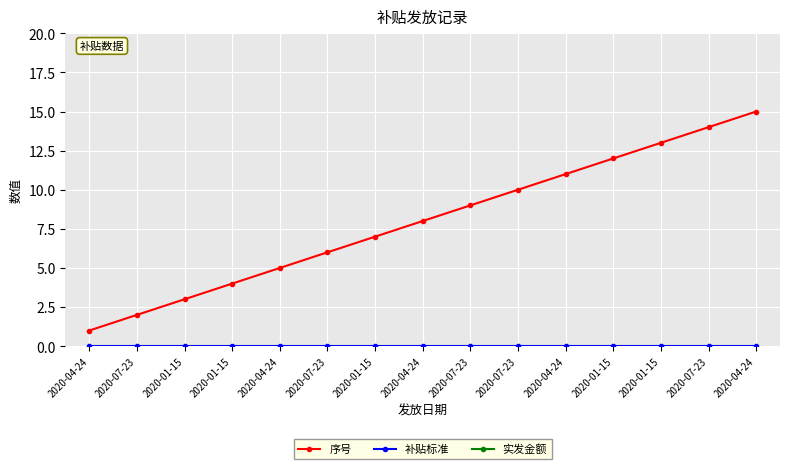

True or false: 实发金额 and 序号 cross at least once.

False